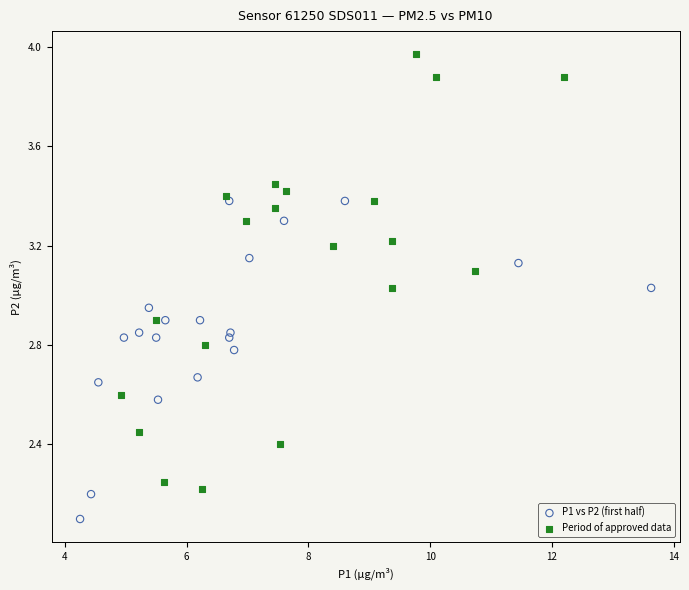

Which series reaches the maximum Y coordinate?

Period of approved data